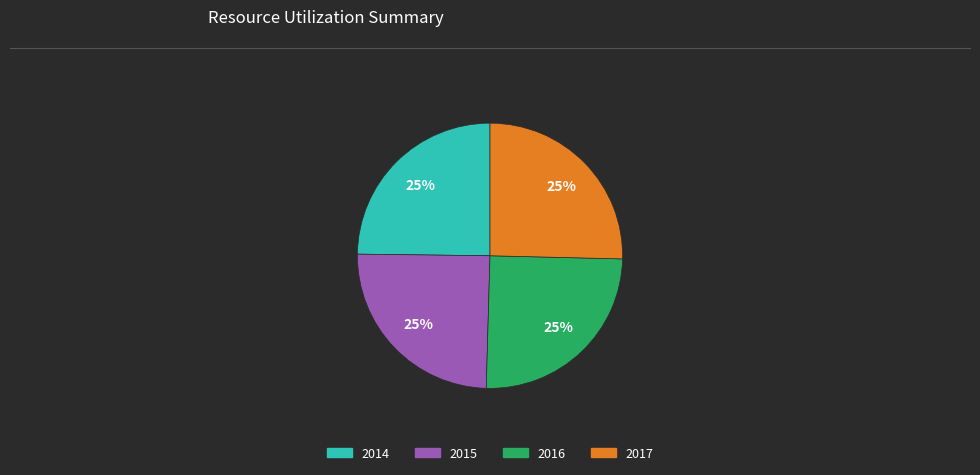

True or false: 2016 accounts for 17% of the total.

False